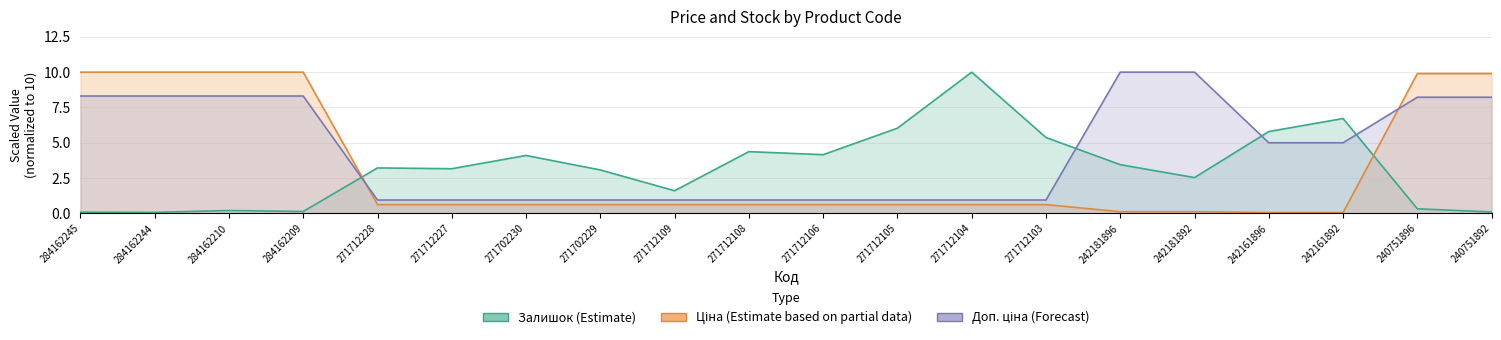

Where is Залишок nearest to the value 5?

271712103